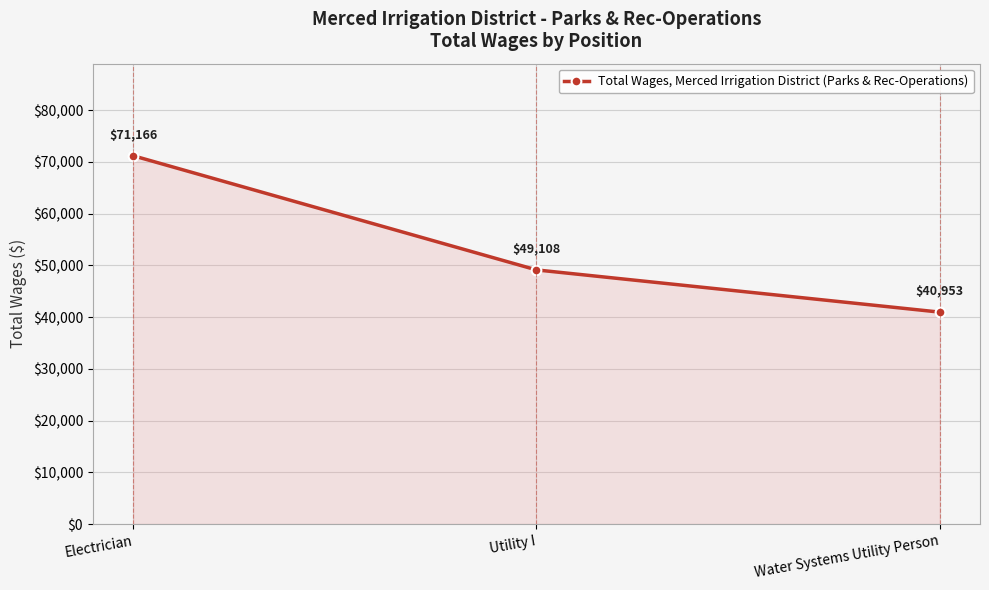

The chart shows a value of 26494 at Water Systems Utility Person. True or false?

False